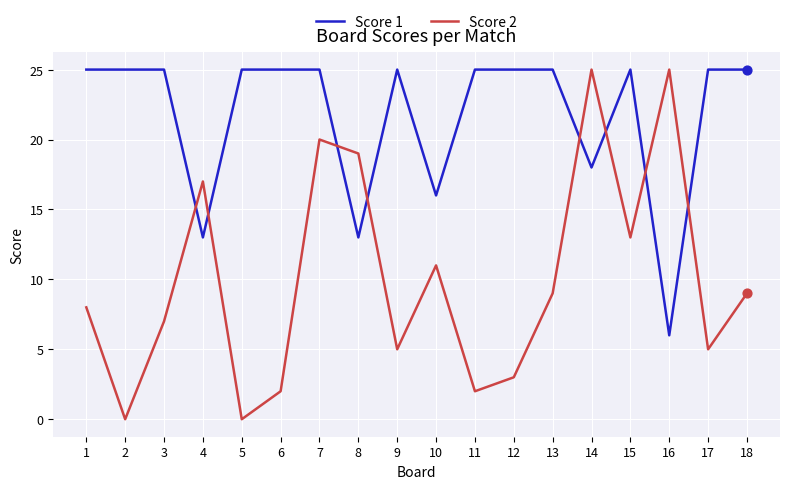

What is the total value across all series at 8?

32